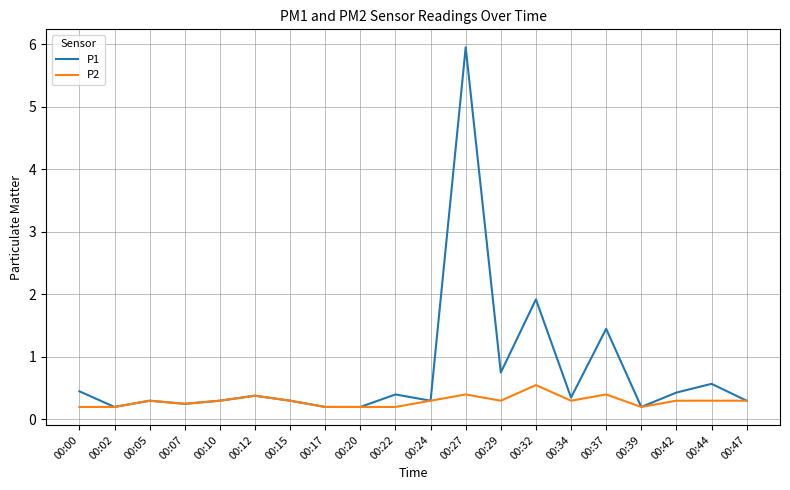

Where is P1 nearest to the value 3?

00:32